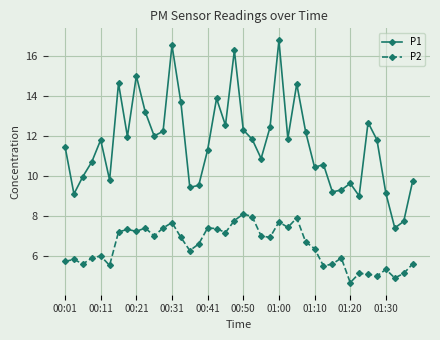

What is the greatest value displayed?

16.8